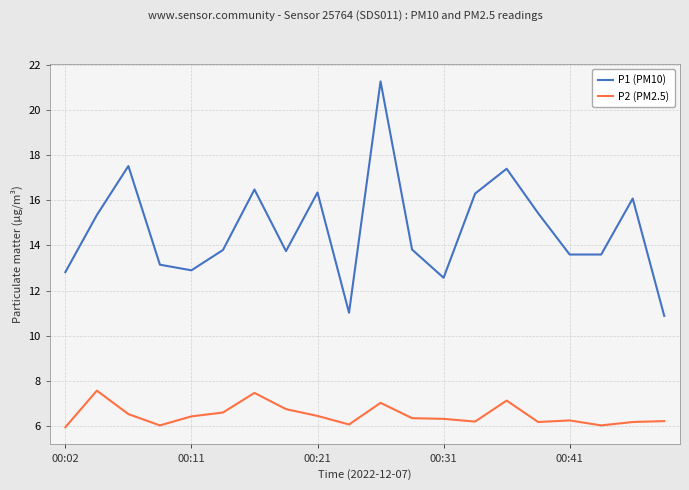

What is the maximum value for P2 (PM2.5)?

7.6